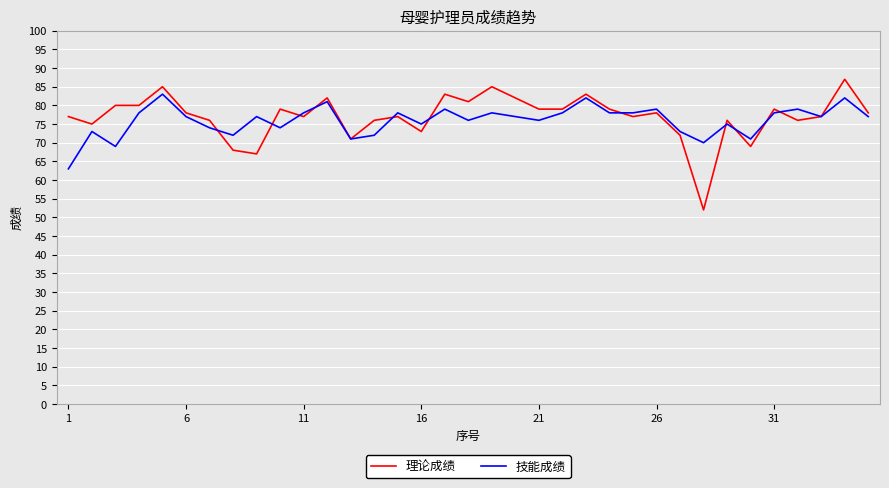

Which series has the largest range (max minus min)?

理论成绩